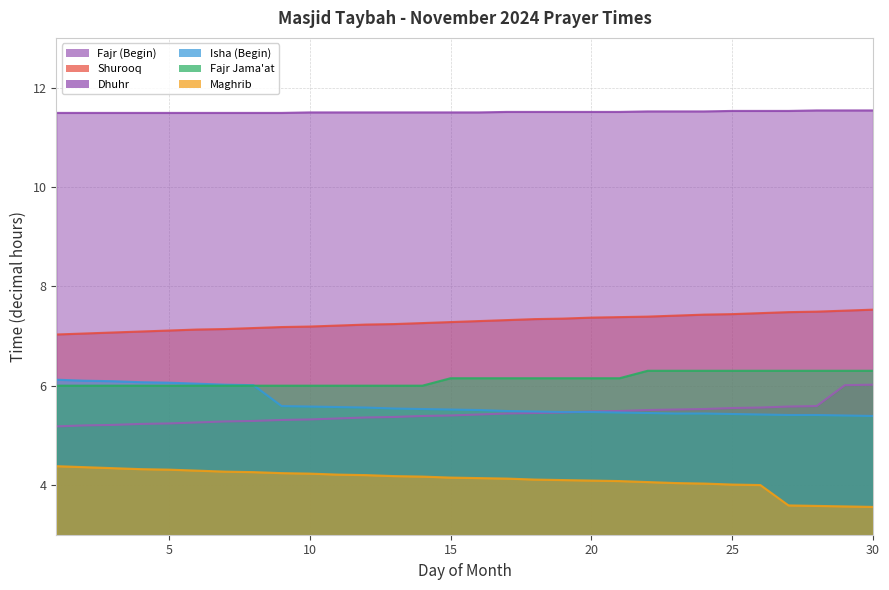

What is the maximum value shown in the chart?

11.5